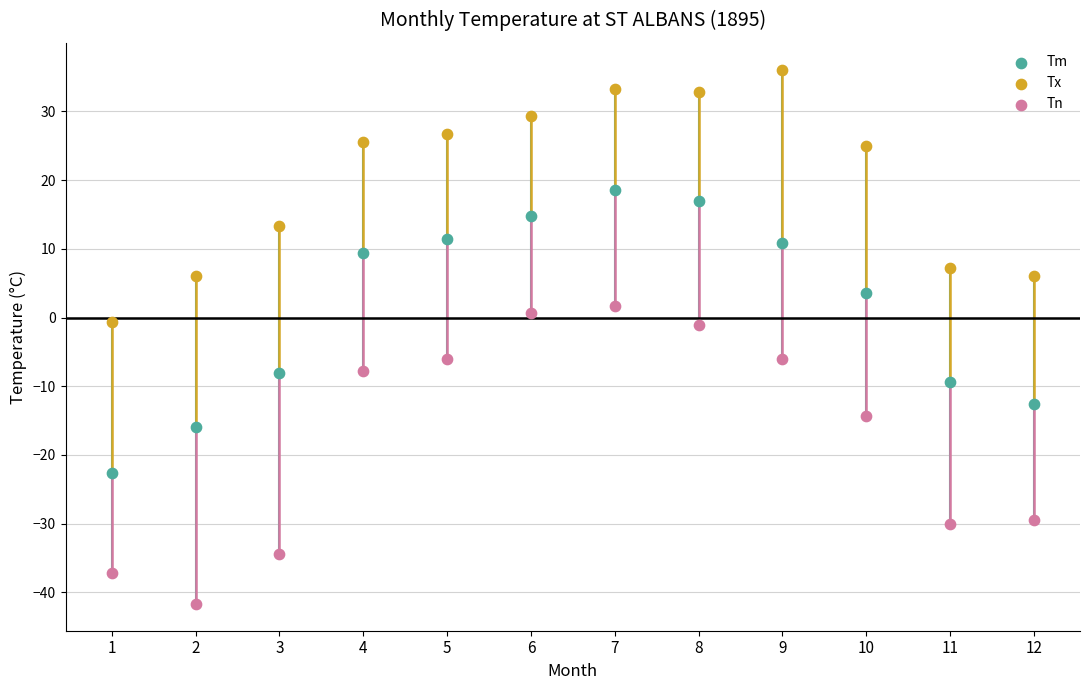

Which series has the widest spread of Y values?

Tn